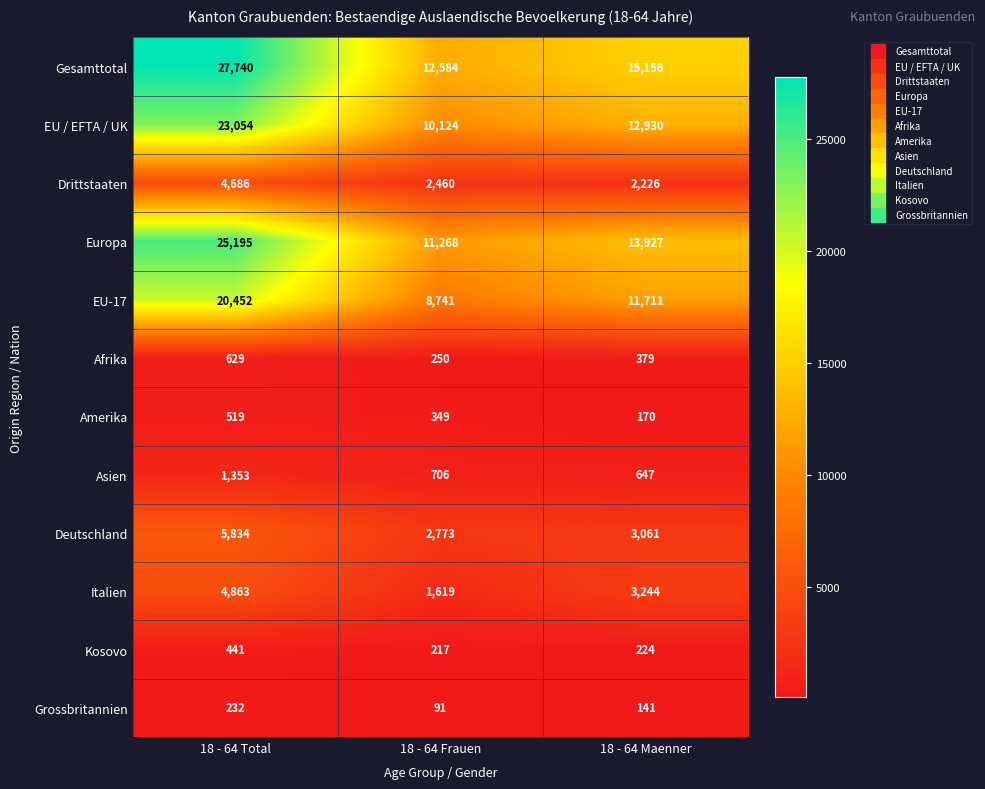

What is the greatest value displayed?

27740